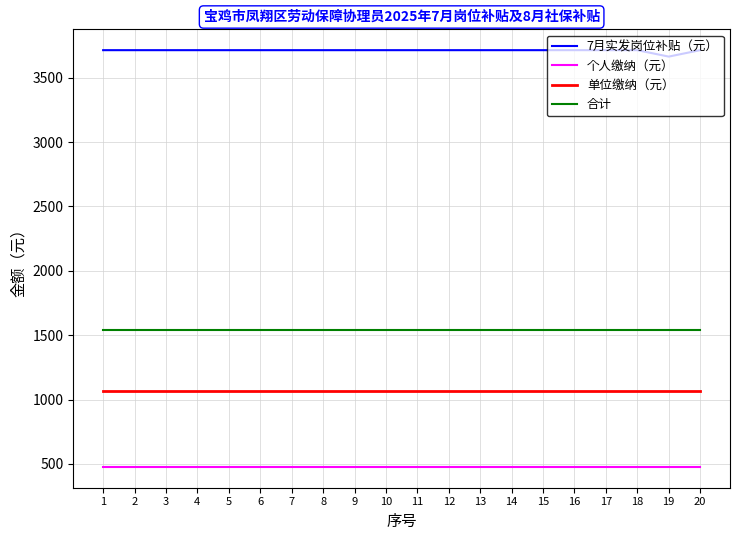

The 个人缴纳（元） series shows 476.6 at 9. True or false?

True